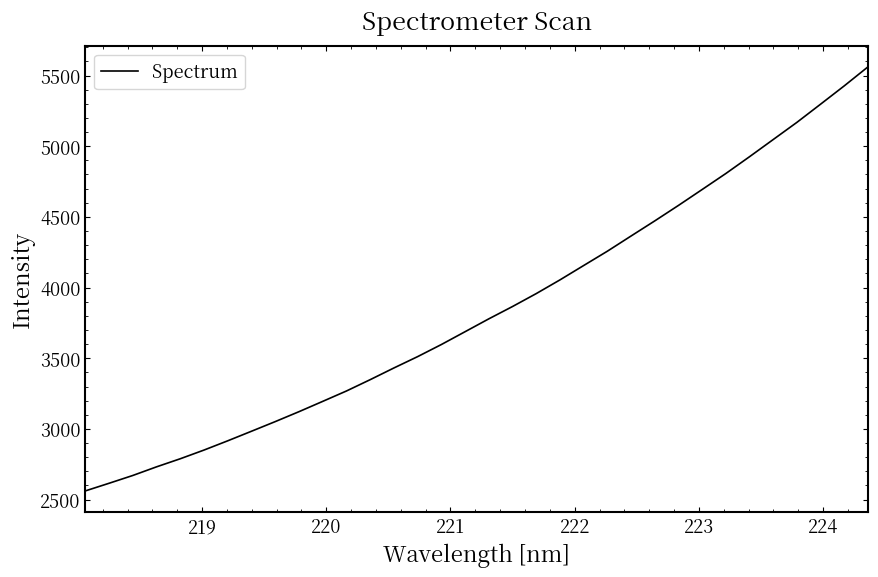

What is the difference between the maximum and minimum values?

3000.1